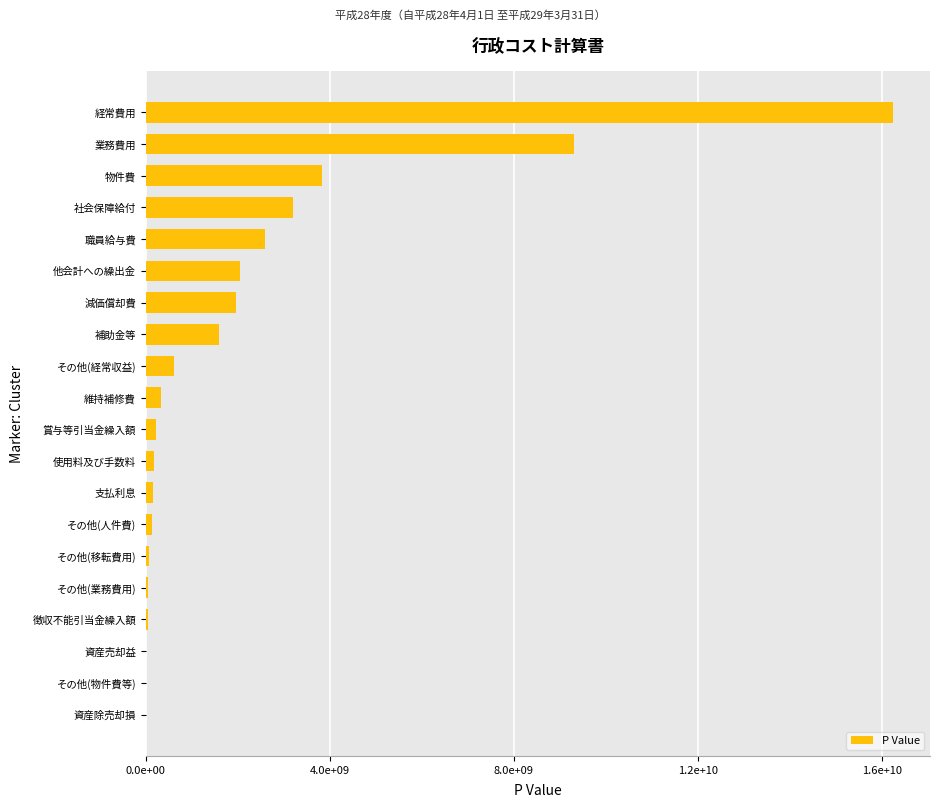

At which label is the value closest to 8115233126?

業務費用